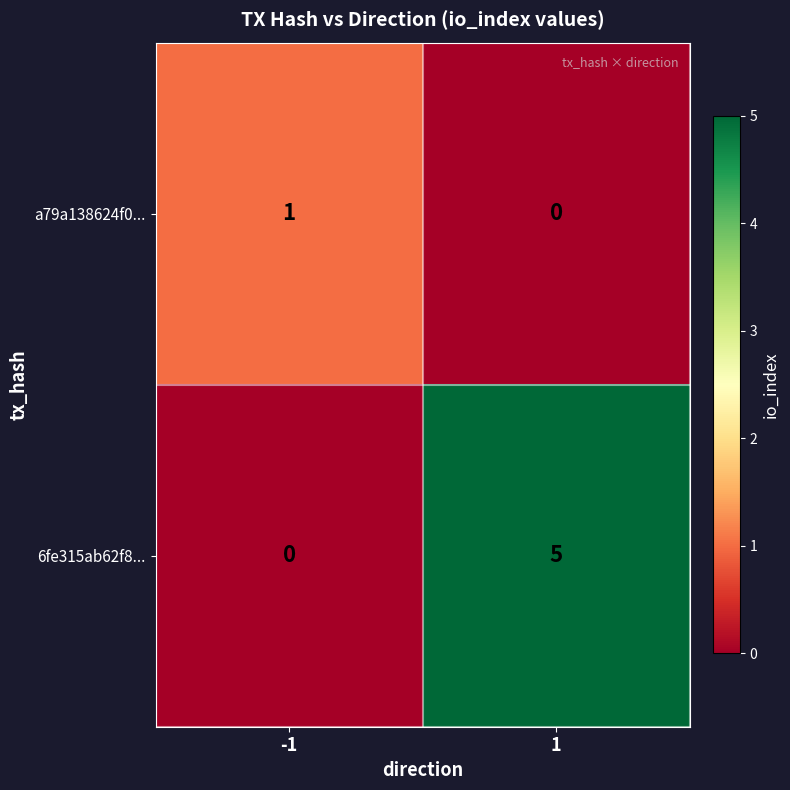

Is it true that 6fe315ab62f8... equals 5 at 1?

True